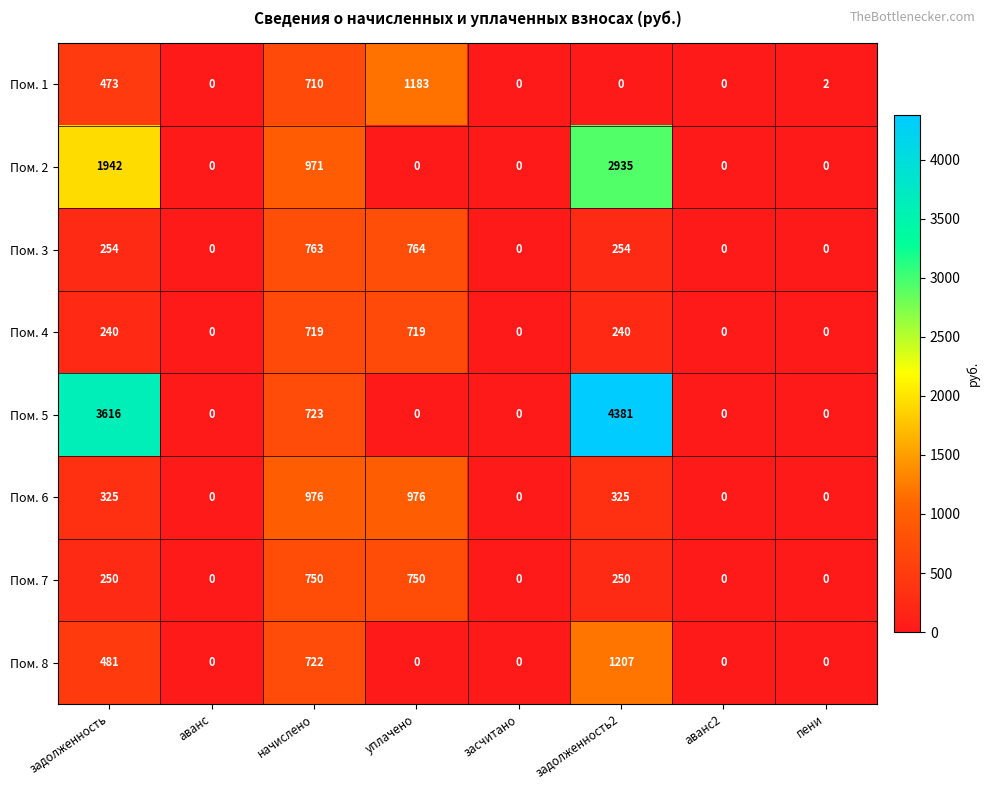

At which category is the sum across all series the highest?

задолженность2